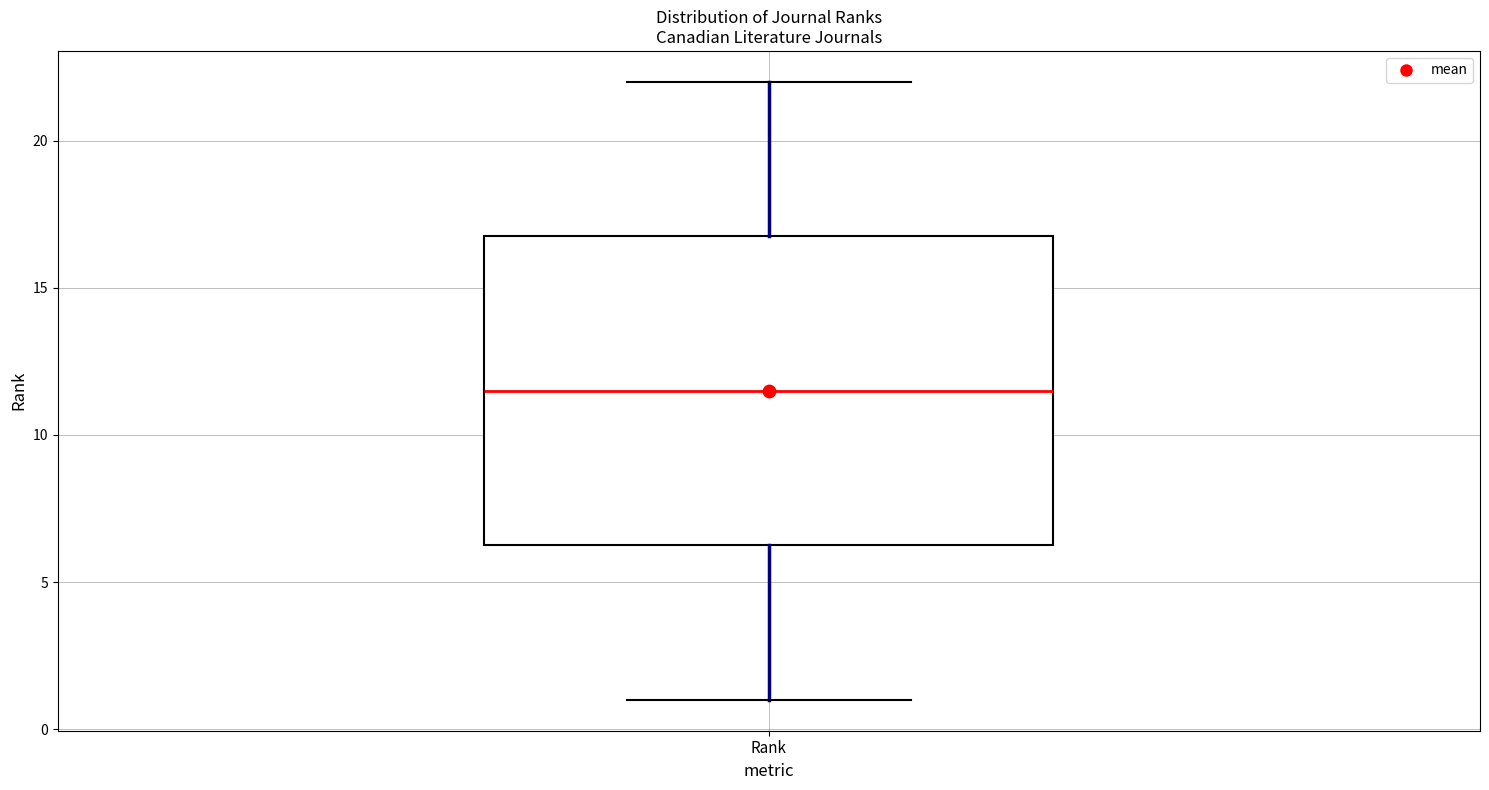

Where does the upper whisker of the box for Rank end on the y-axis? The values are not printed on the chart, so give them approximately, as read against the axis.

22.0